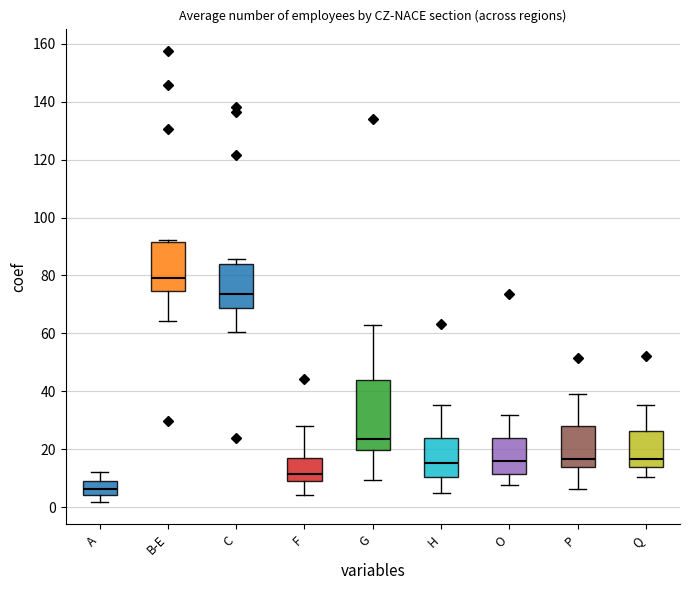

Which box is the tallest, from its lower edge to its upper edge?

G